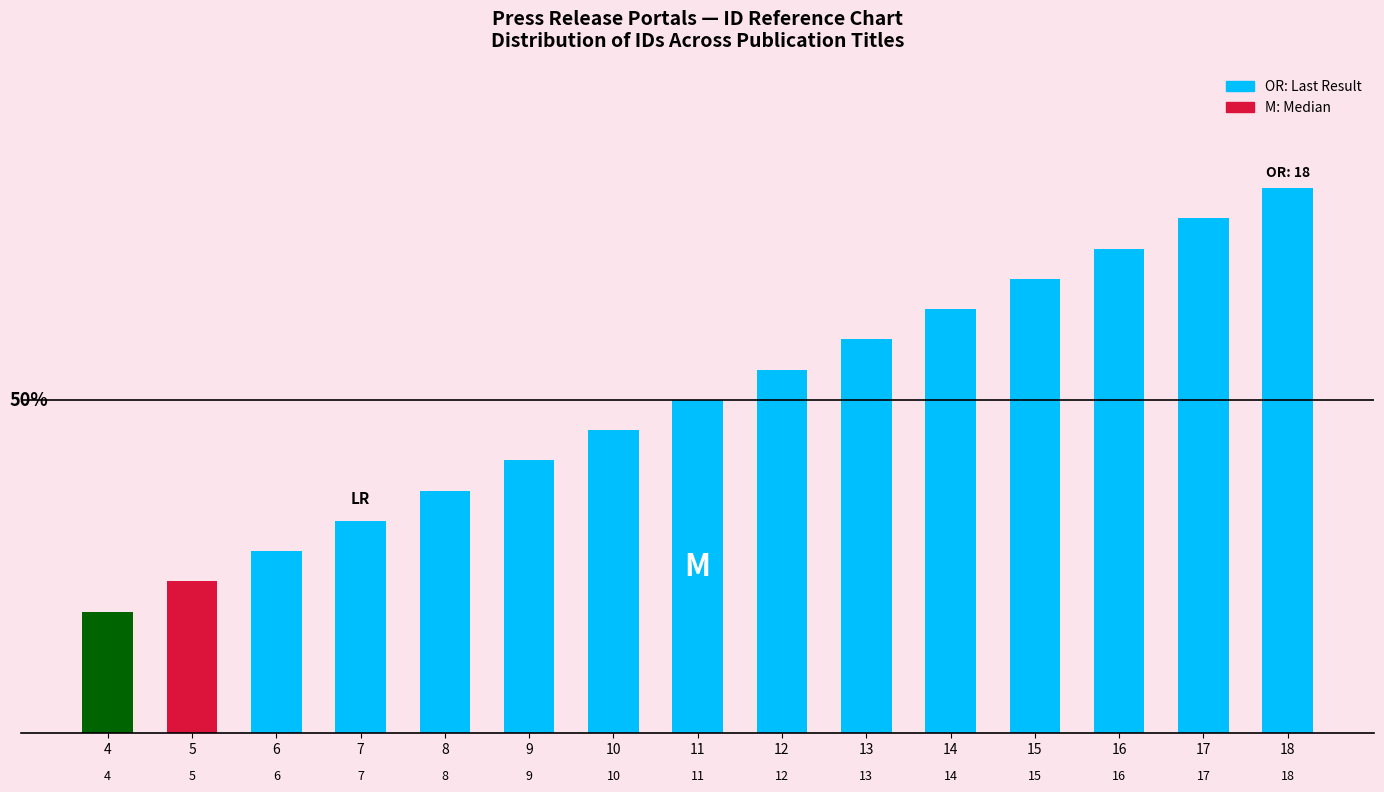

What is the sum of the values at 17 and 13?

30